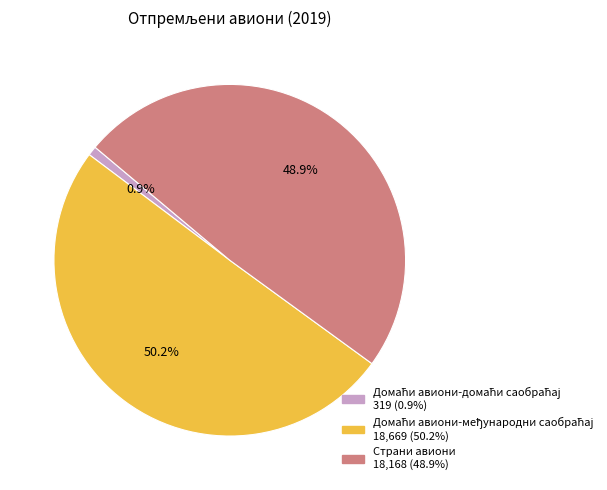

True or false: Страни авиони accounts for 56% of the total.

False